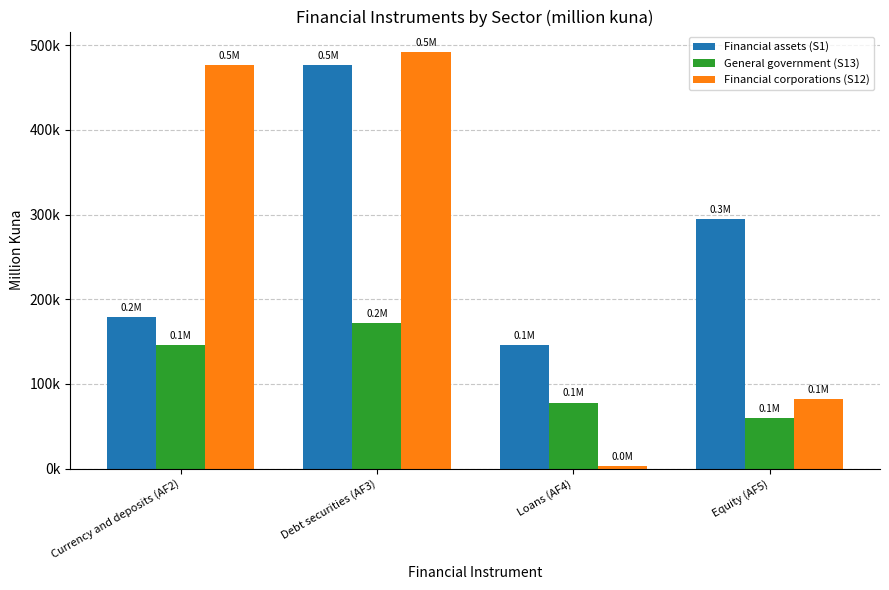

Are the bars horizontal?

No